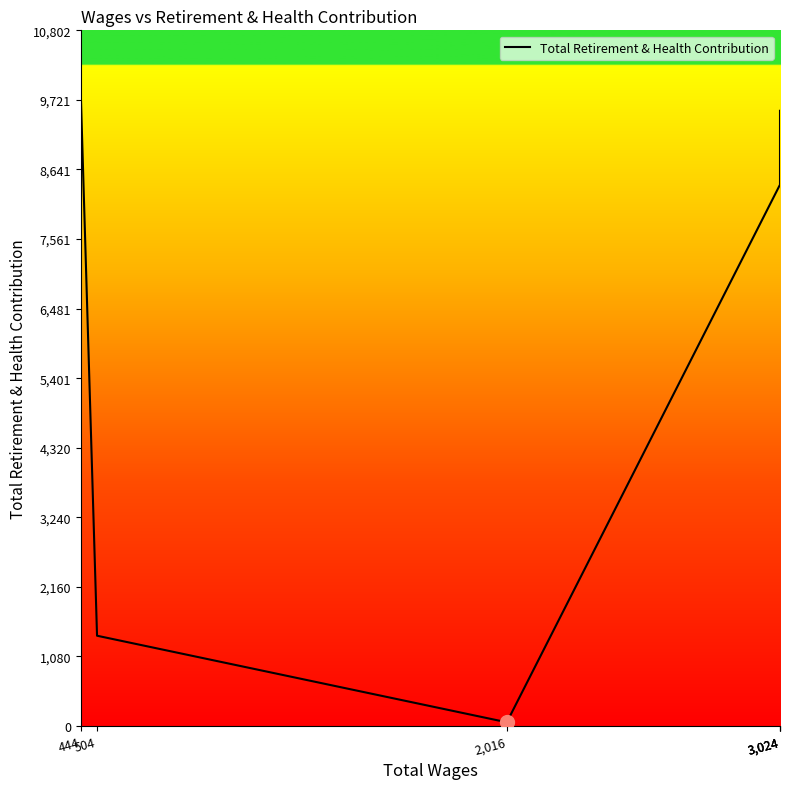

The chart shows a value of 9820 at 444. True or false?

True